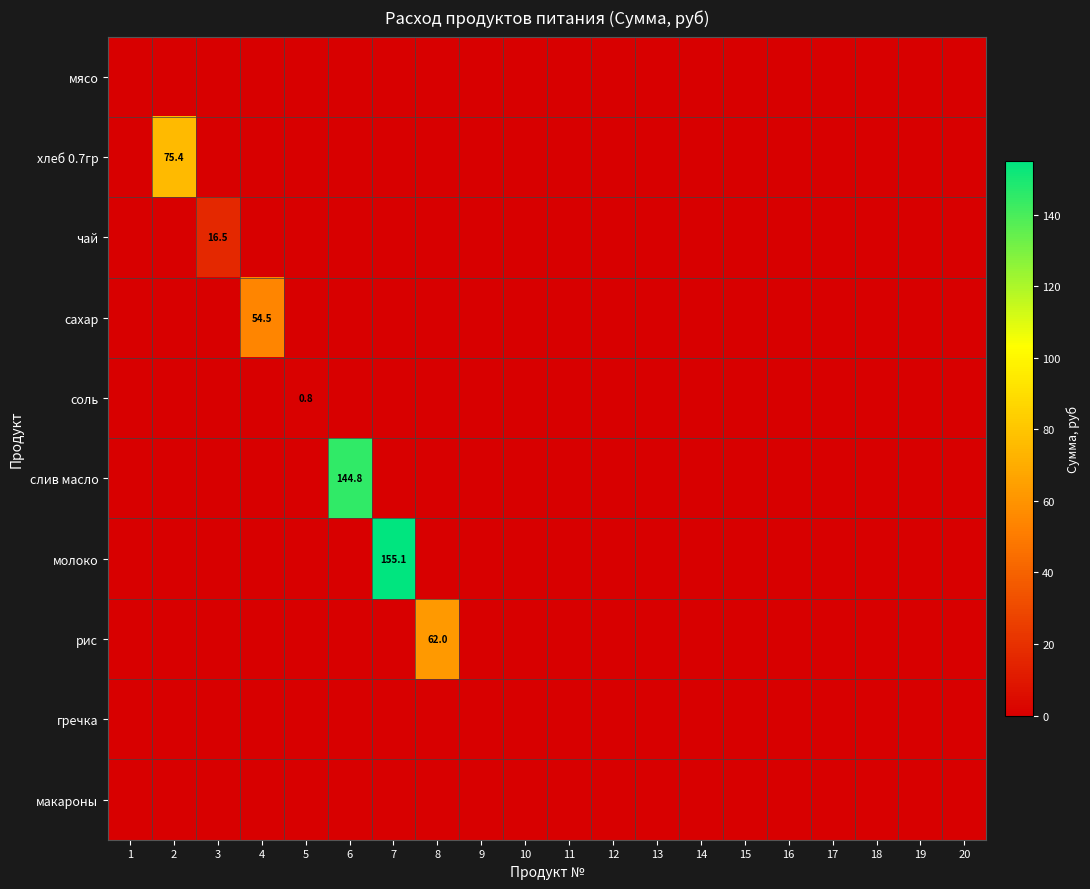

How many values in the молоко series exceed 0?

1